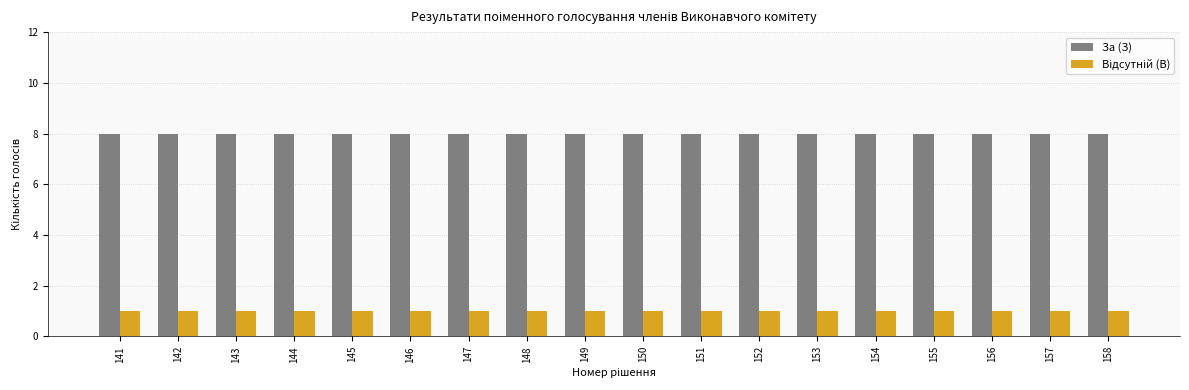

The value of За (З) at 150 is 8. True or false?

True